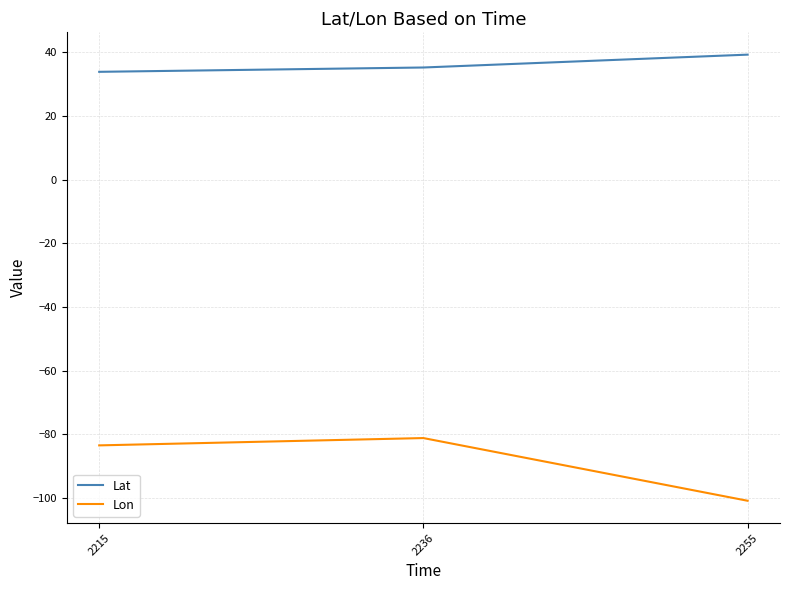

What is the approximate value of Lat at 2255?

39.3